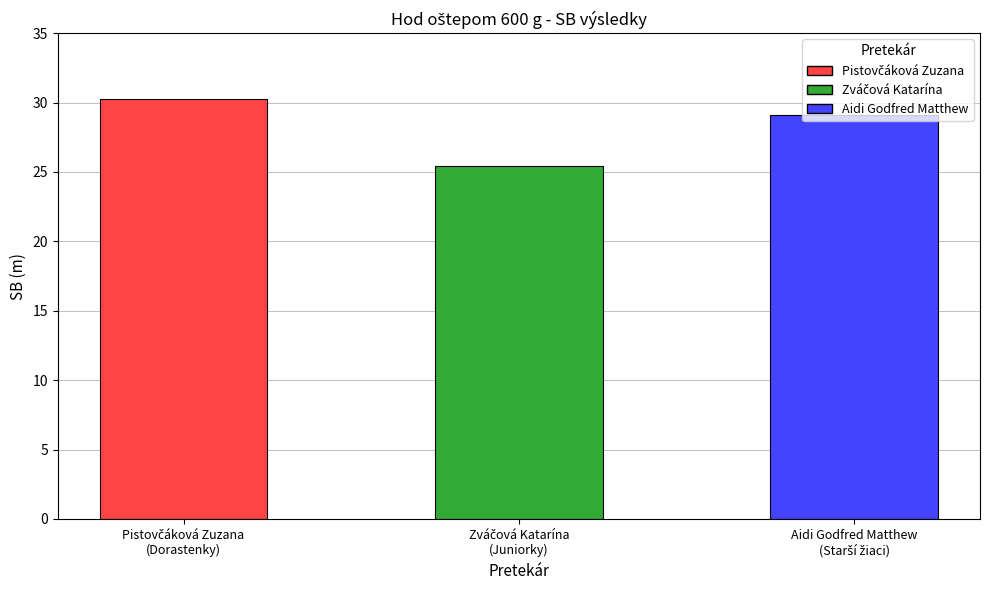

Count the number of categories in the chart.

3